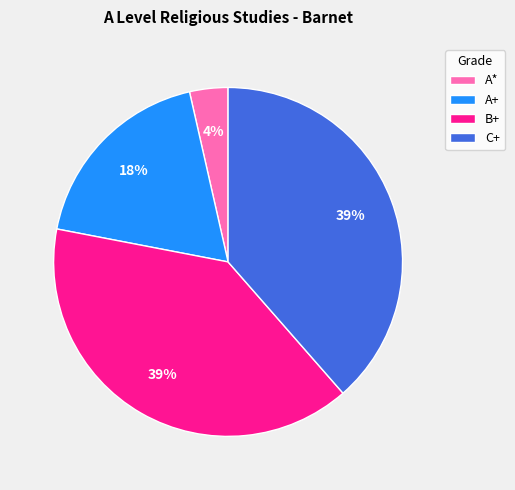

Which slice is the smallest?

A*